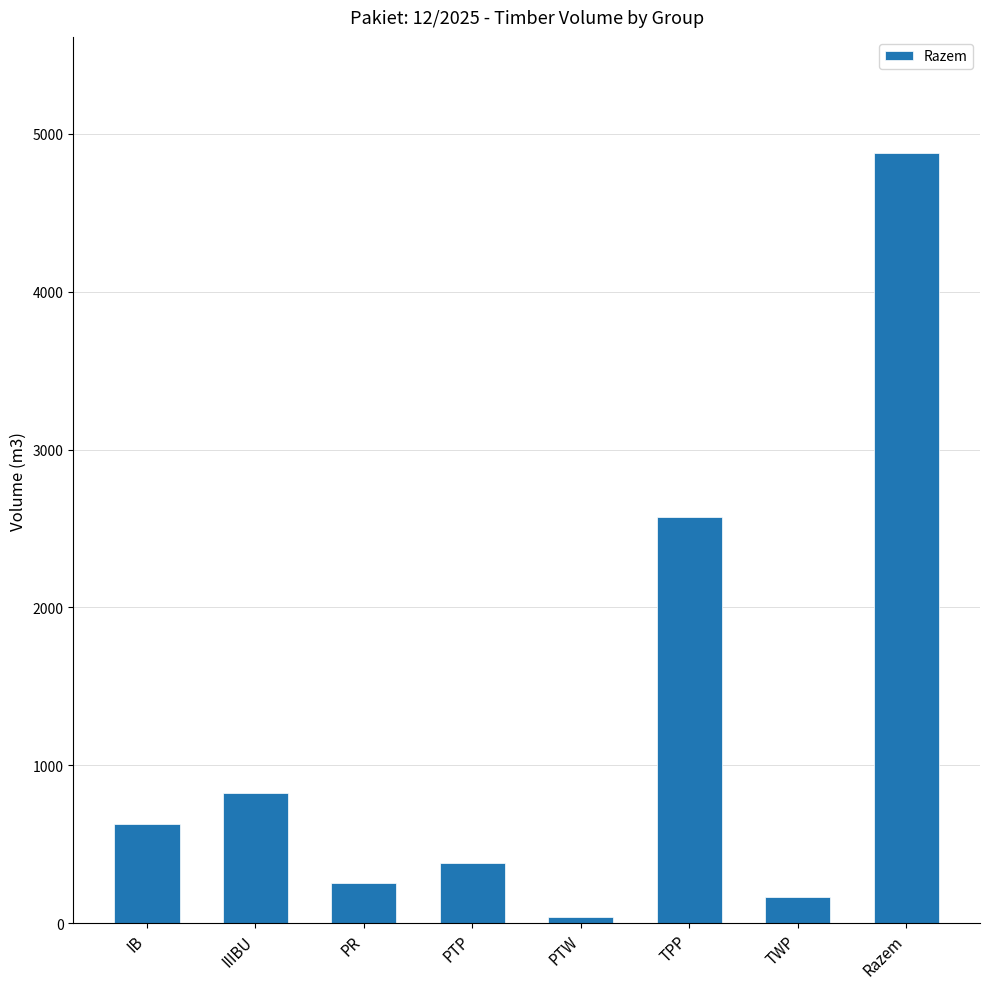

Approximately how many times larger is the value at TWP compared to PTW?

4.2